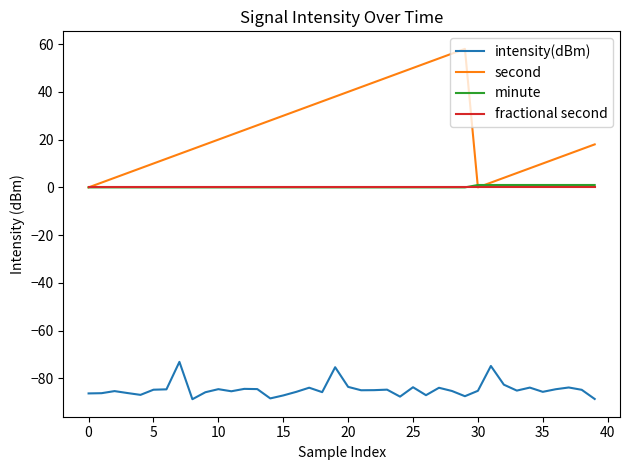

What is the minimum value shown in the chart?

-88.7